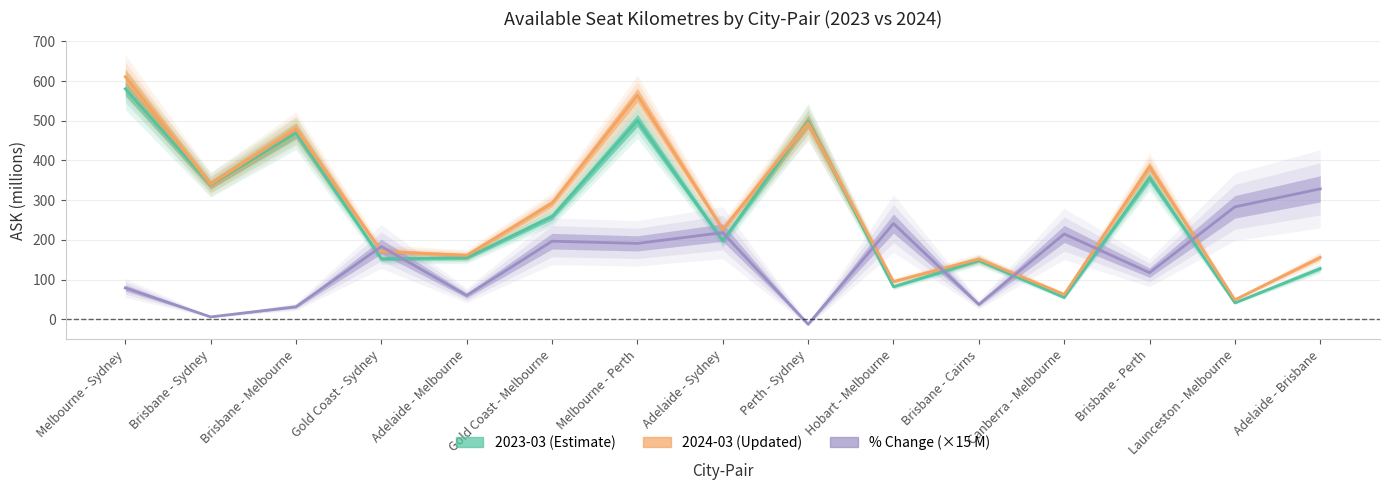

What is the approximate value of % Change (×15 M) at Melbourne - Perth?

191.1